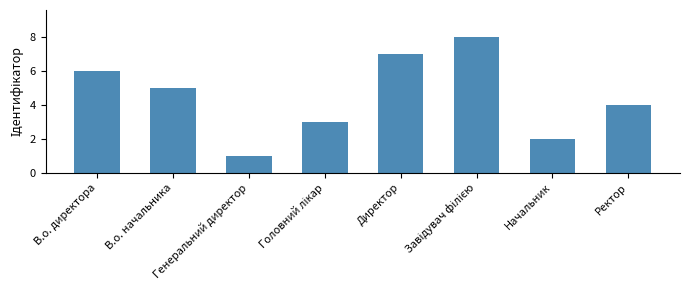

What position from the right is В.о. начальника?

7